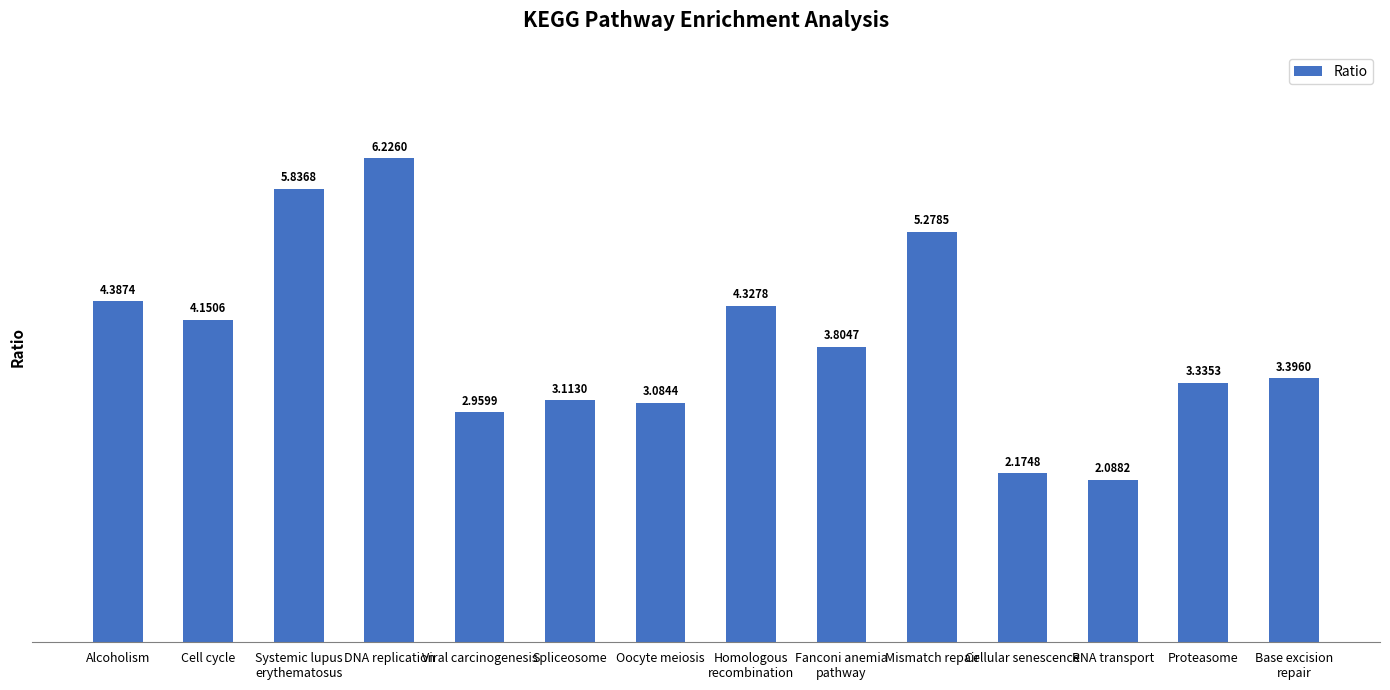

How many values exceed 3?

11